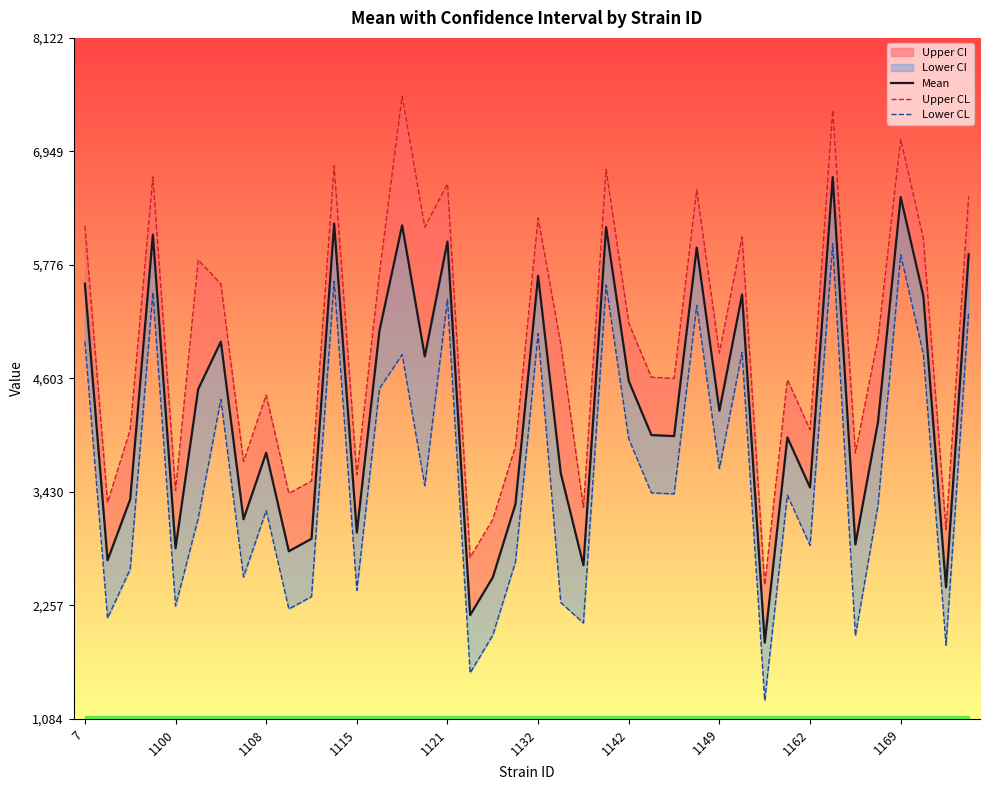

What is the maximum value shown in the chart?

7520.8